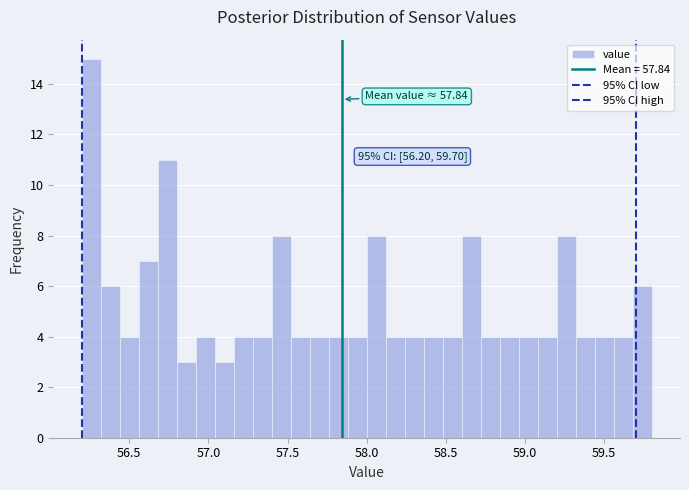

Read against the x-axis, roughly where is the centre of the tallest bar?

56.25